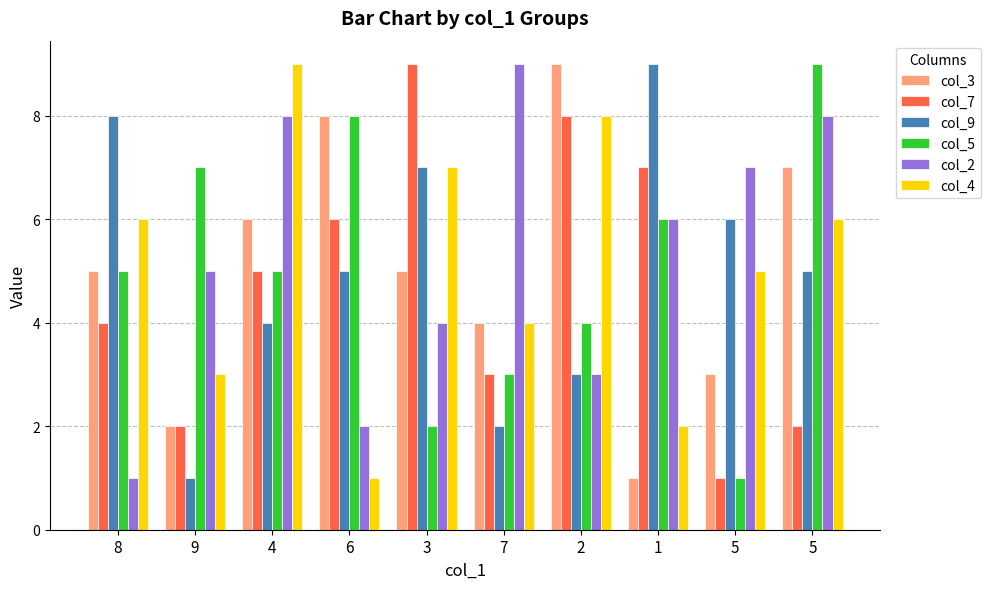

How many data points does each series have?

10